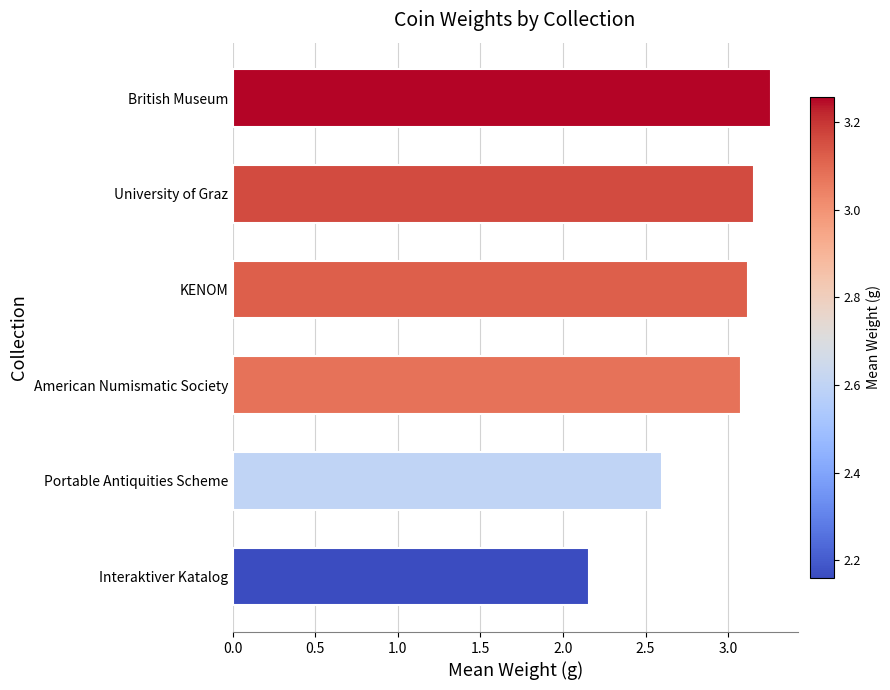

What is the difference between the second highest and second lowest values?

0.6